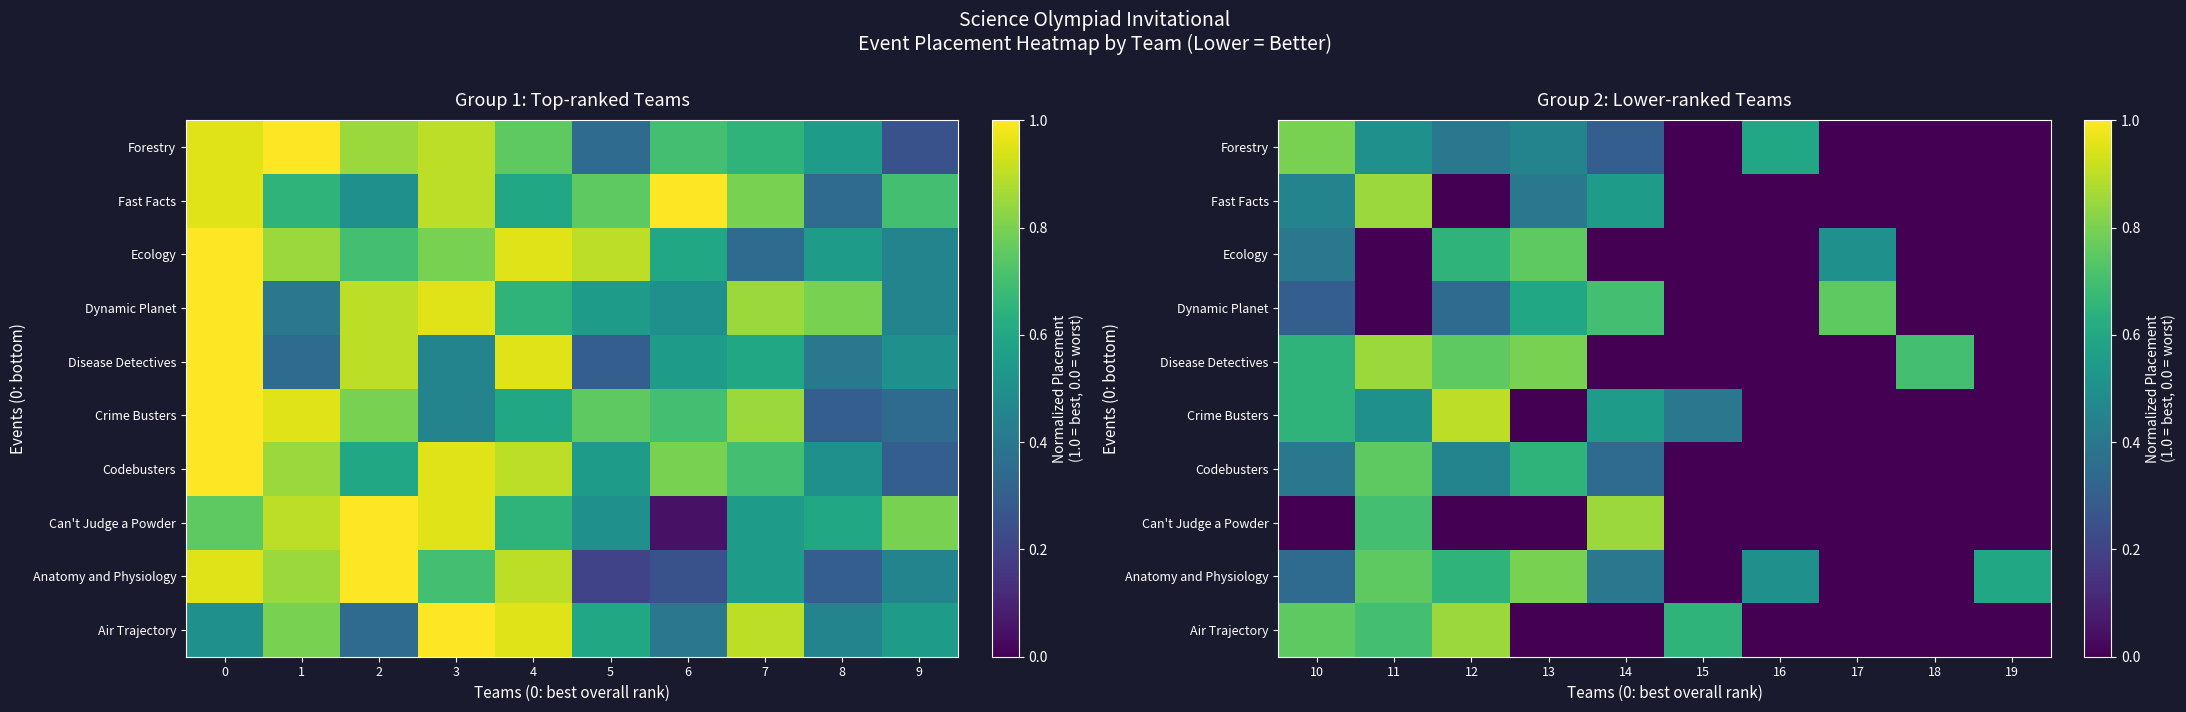

What is the approximate value of Crime Busters at 14?

0.6